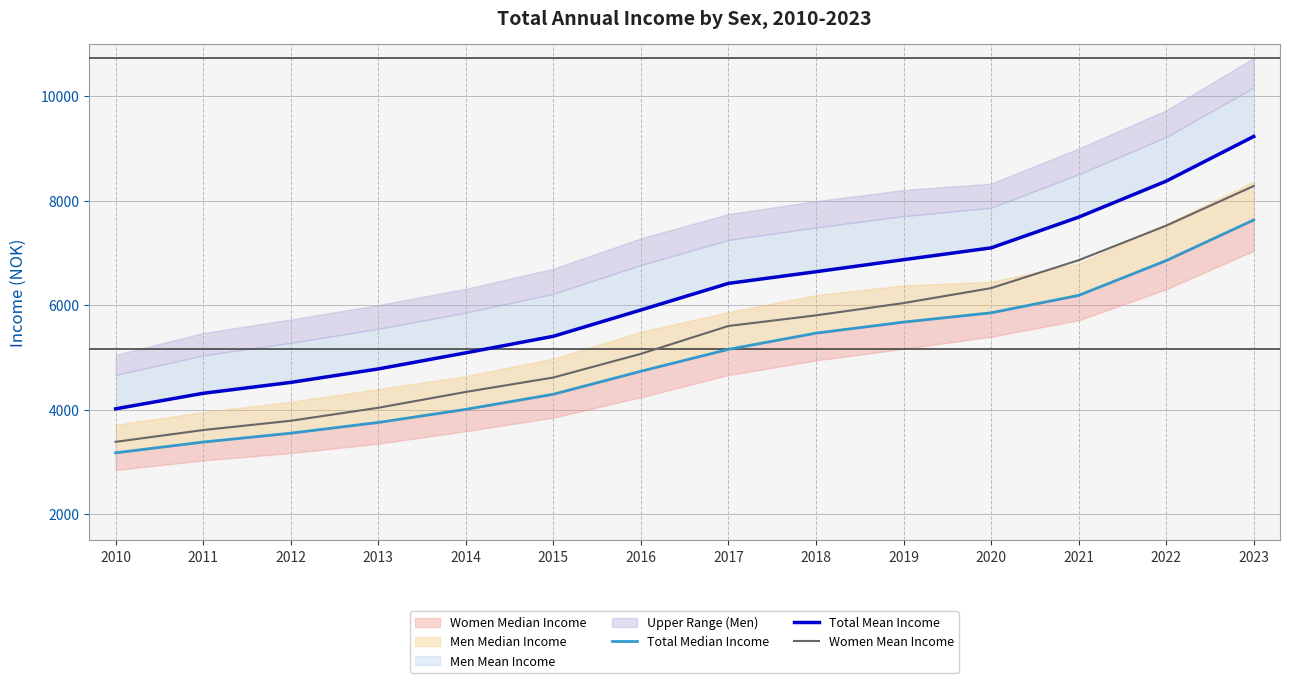

Reading right to left, what are all the values shown in this chart?

Total Median Income: 7631	6854	6188	5855	5677	5466	5156	4737	4297	4008	3757	3552	3382	3176
Total Mean Income: 9229	8374	7685	7097	6871	6641	6418	5909	5406	5089	4781	4523	4315	4018
Women Mean Income: 8281	7522	6861	6327	6041	5806	5603	5070	4617	4341	4038	3789	3612	3386